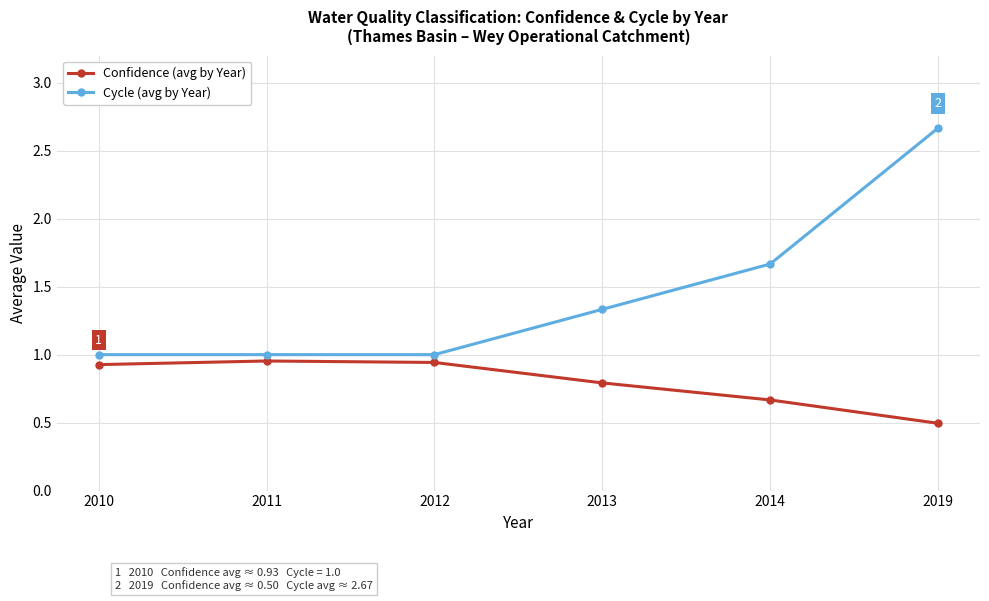

How many interior local peaks does the Confidence (avg by Year) series have?

1